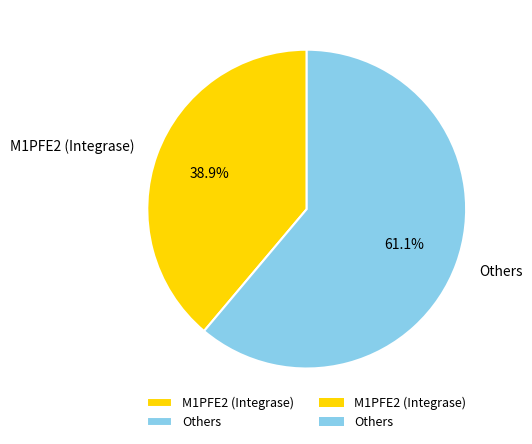

Rank the categories by value from lowest to highest.

M1PFE2 (Integrase), Others